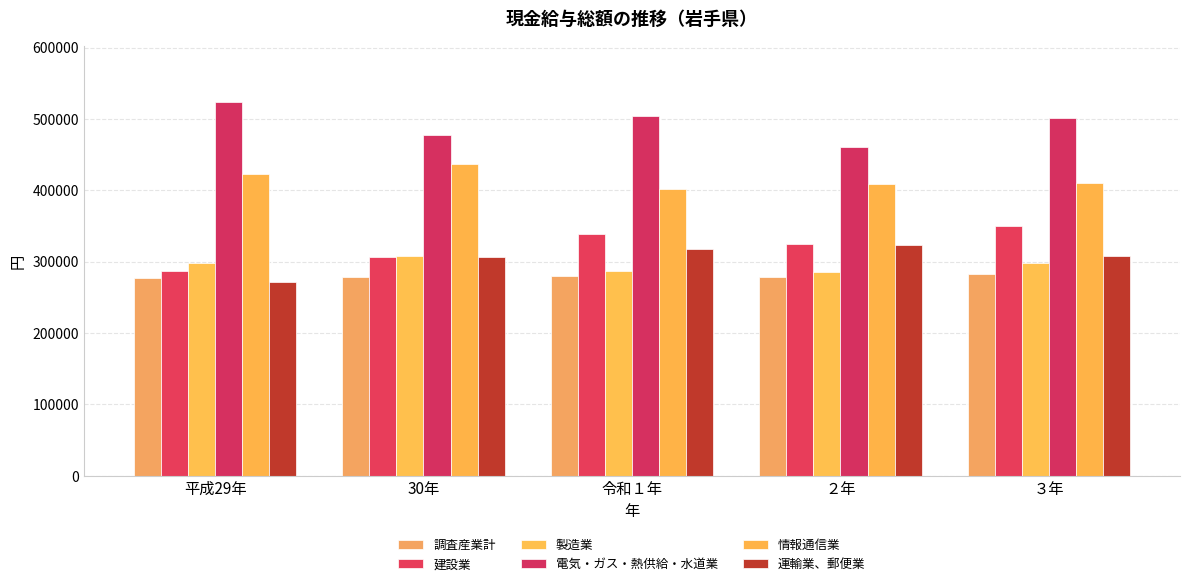

Does the chart contain stacked bars?

No